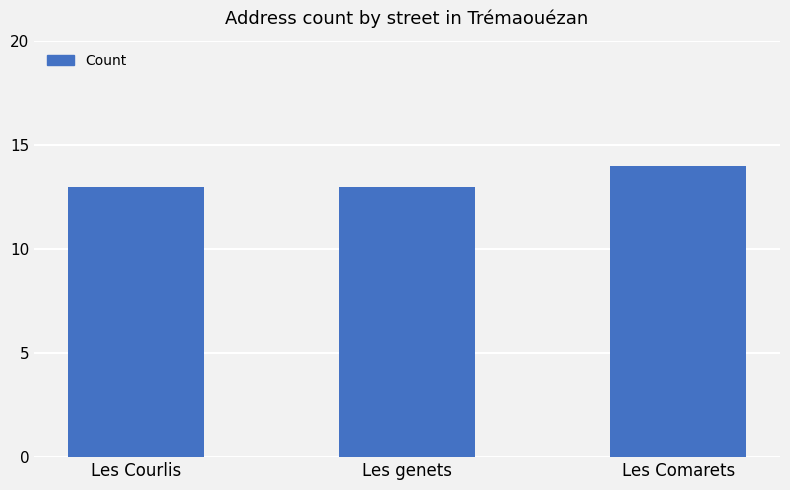

What is the change in value from Les Courlis to Les Comarets?

+1